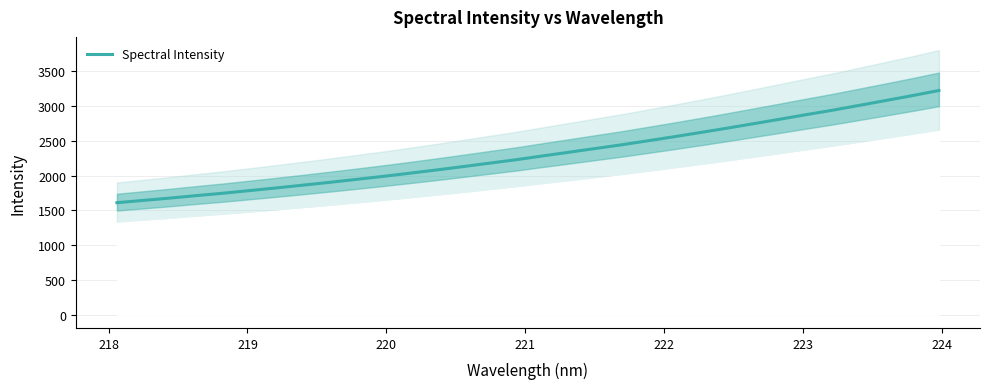

Does the chart have visible grid lines?

Yes